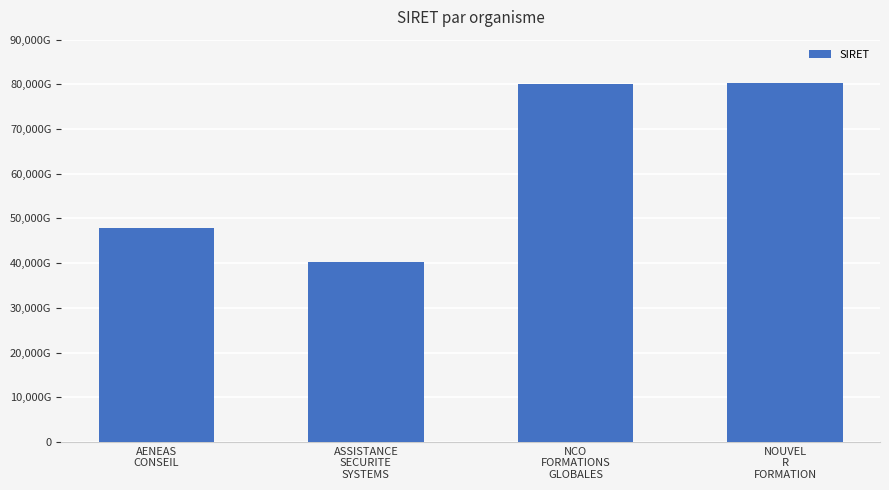

Where is the data nearest to the value 60209919250063?

AENEAS
CONSEIL